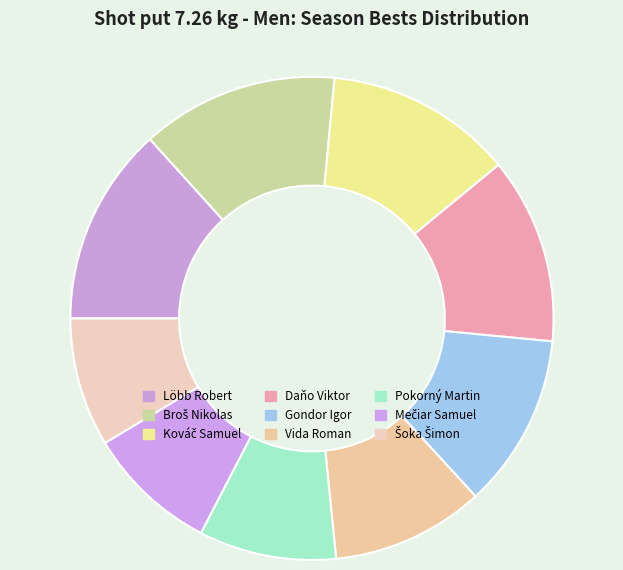

How many segments does this pie chart have?

9